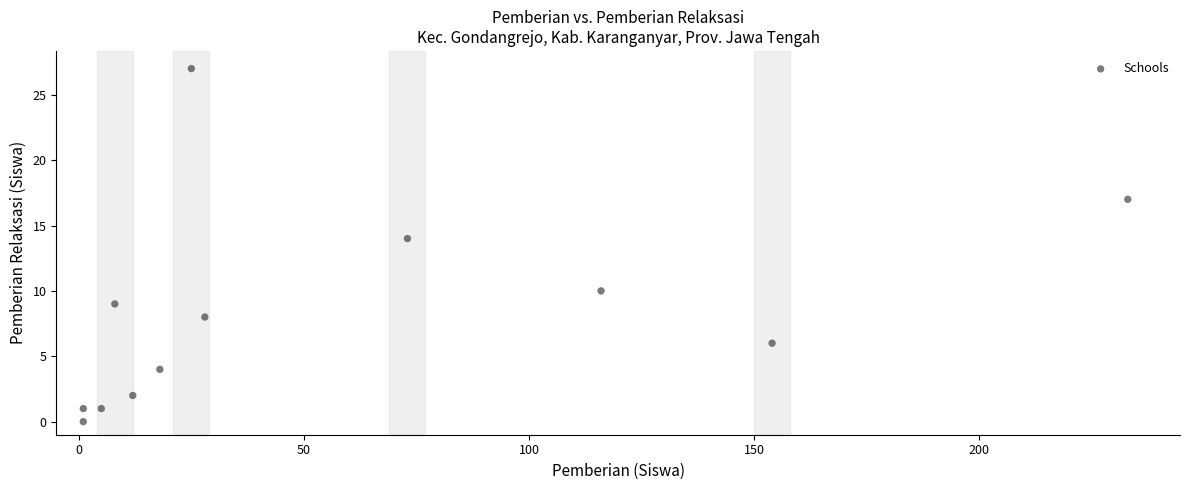

What Y value in the scatter plot is closest to 13?

14